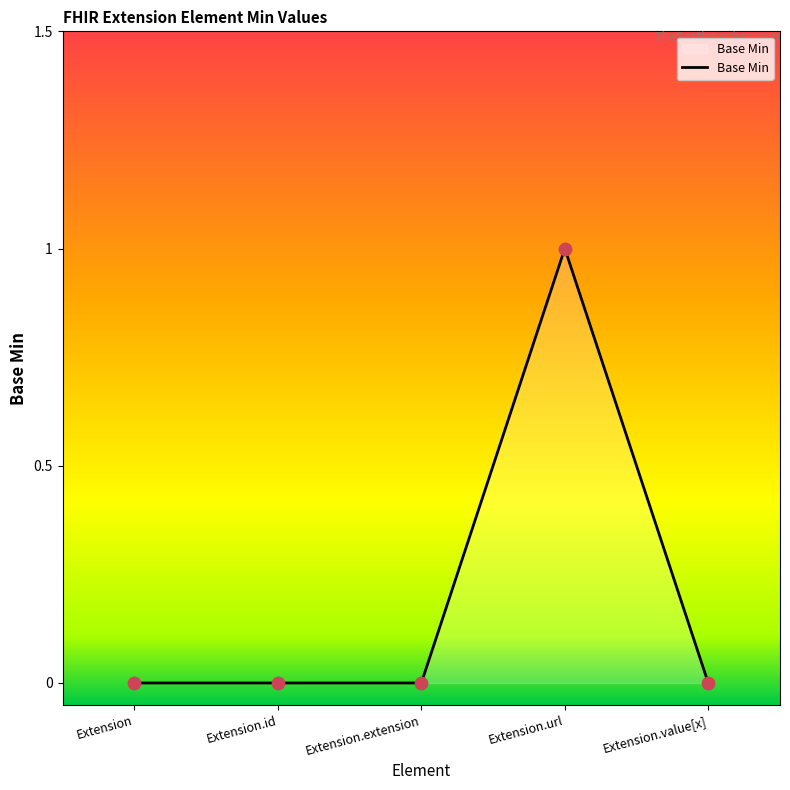

Which has a higher value, Extension.id or Extension?

Extension.id